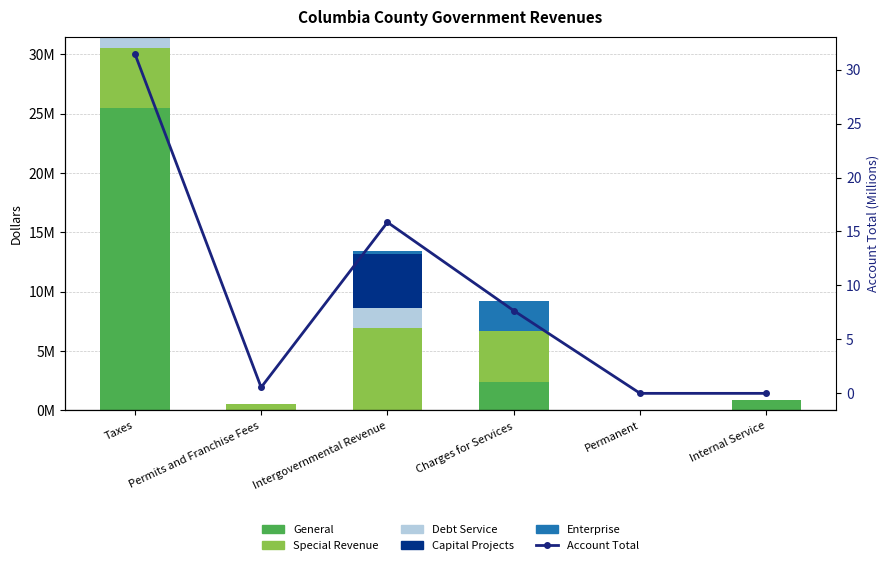

Which series changed the most between Taxes and Permits and Franchise Fees?

General